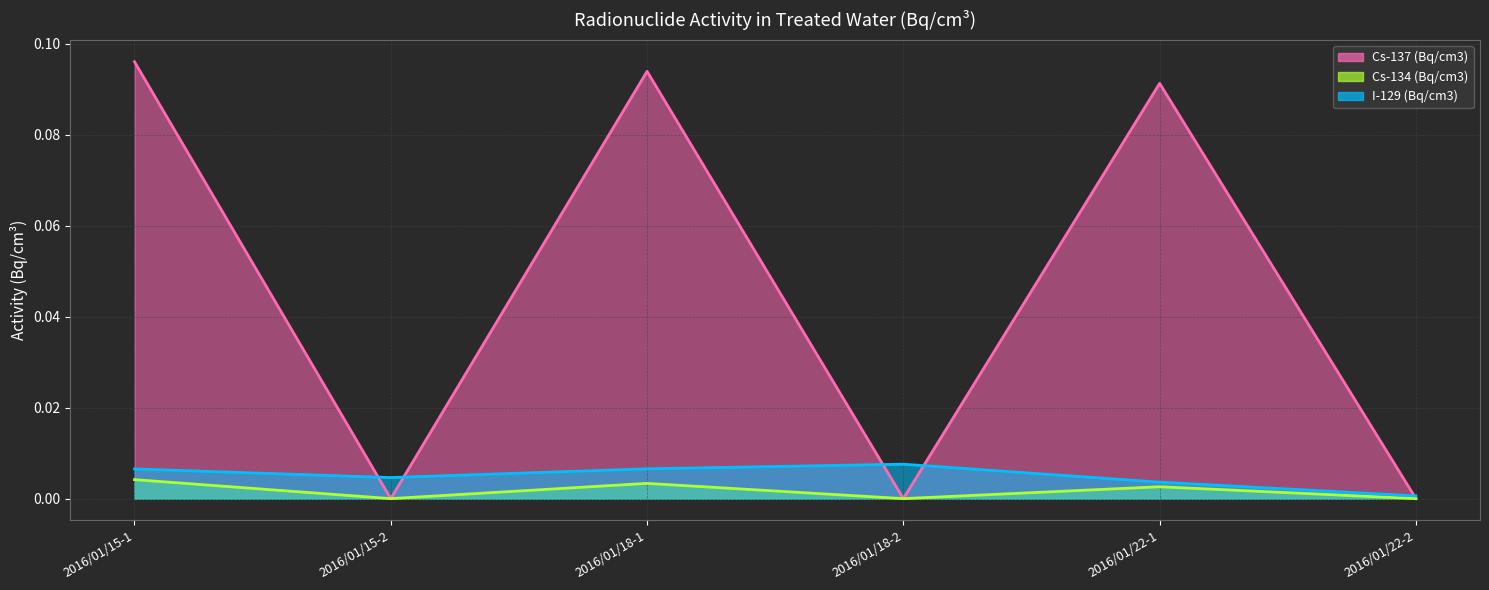

Which series has the largest total across all categories?

Cs-137 (Bq/cm3) (line)